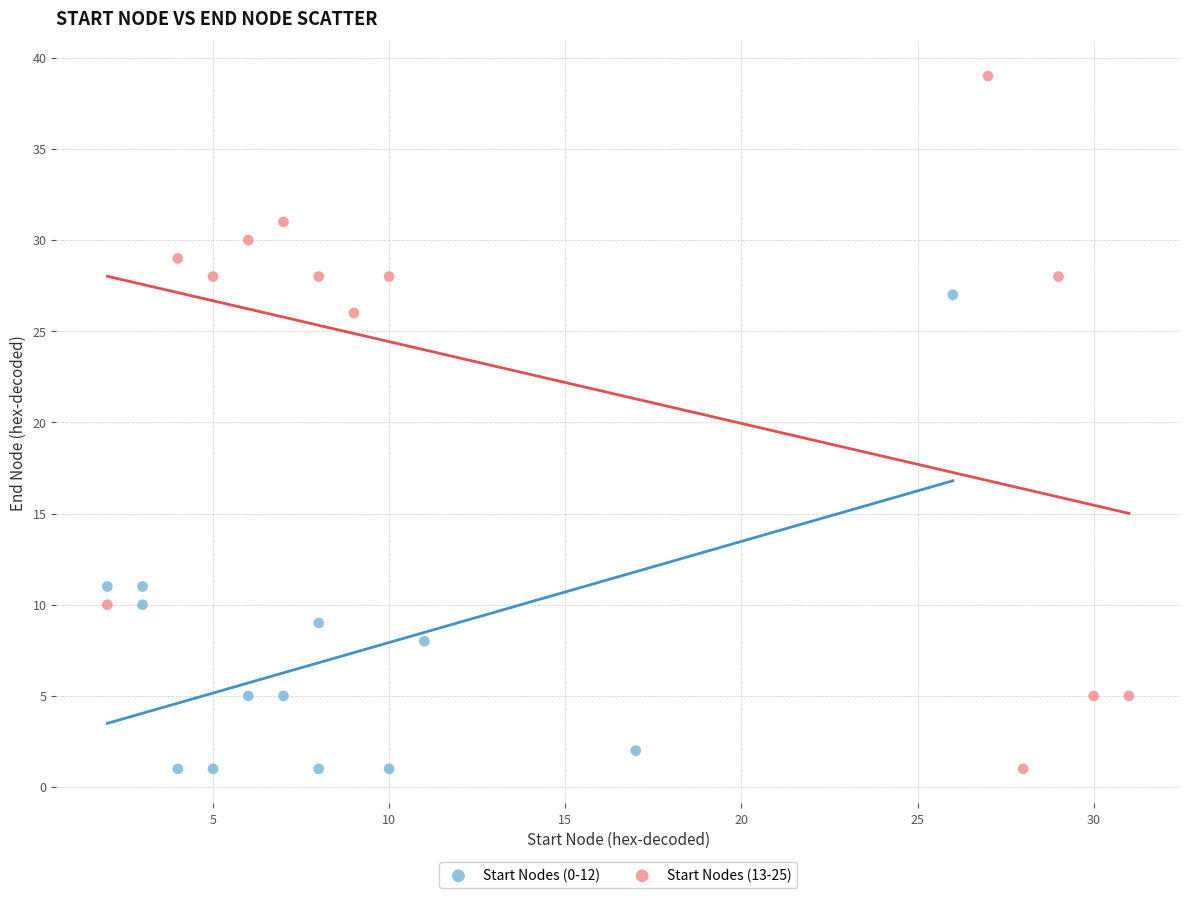

Which series reaches the maximum Y coordinate?

Start Nodes (13-25)